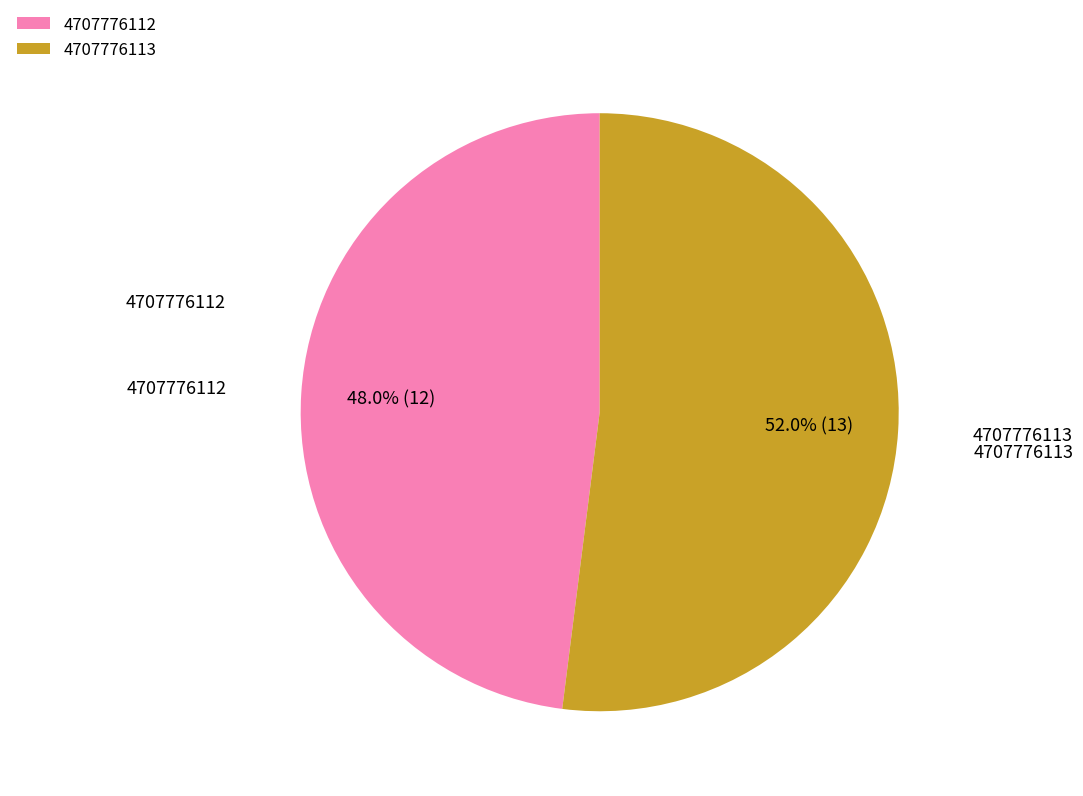

Does 4707776112 account for over 50% of the chart?

No